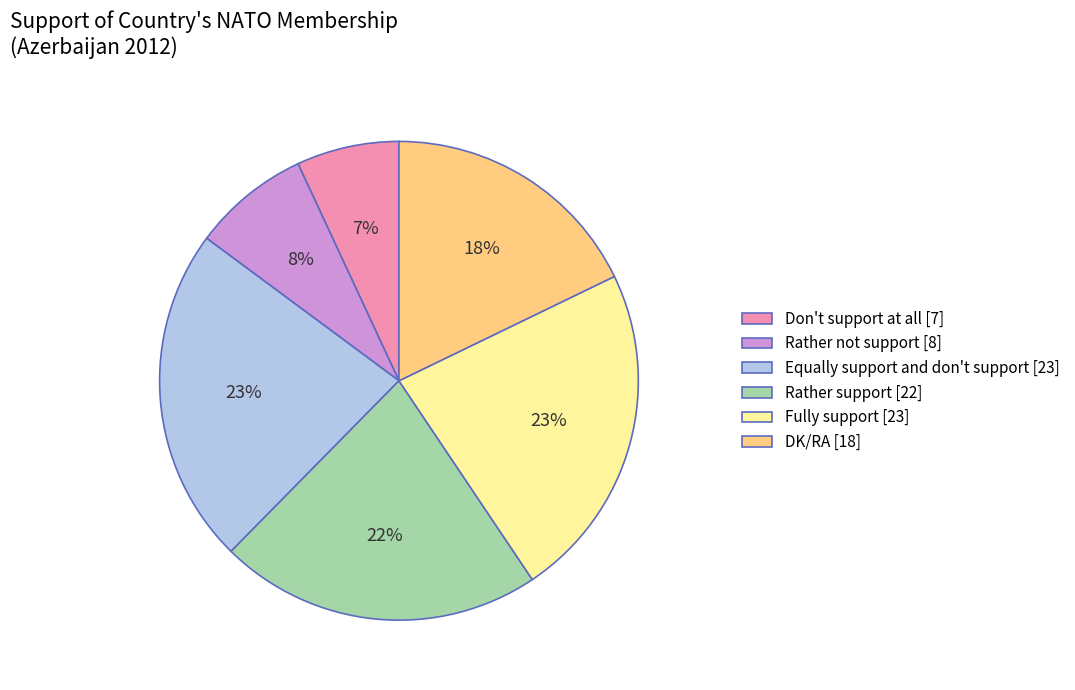

Is there a majority slice in this chart?

No